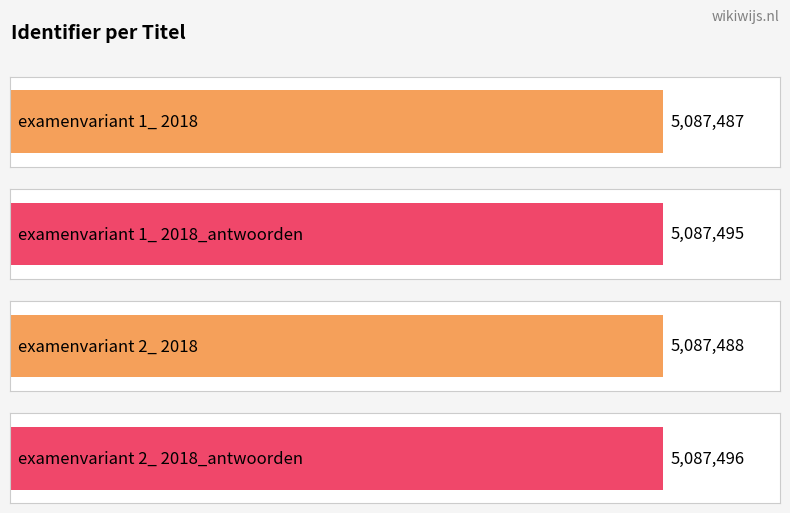

Reading left to right, extract all data points from this chart.

5087487	5087495	5087488	5087496